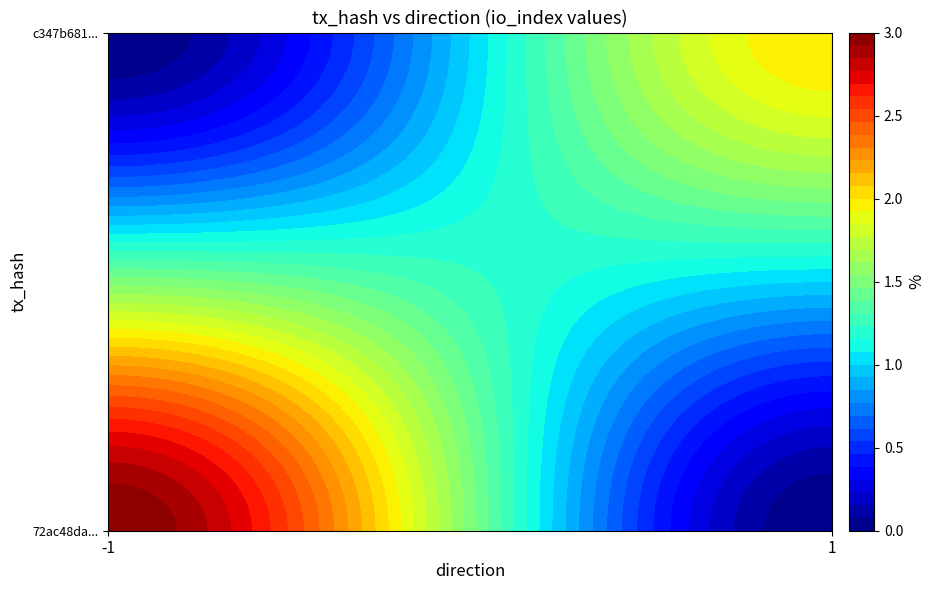

What is the highest value of the 72ac48da866d508a17017d95afb8a13645e7960 series?

3